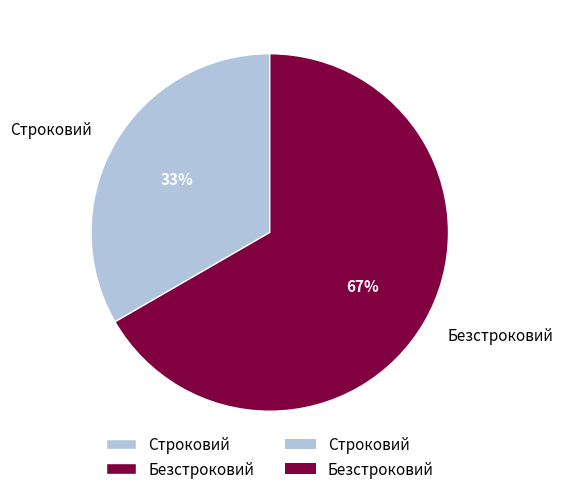

Between Строковий and Безстроковий, which is larger?

Безстроковий